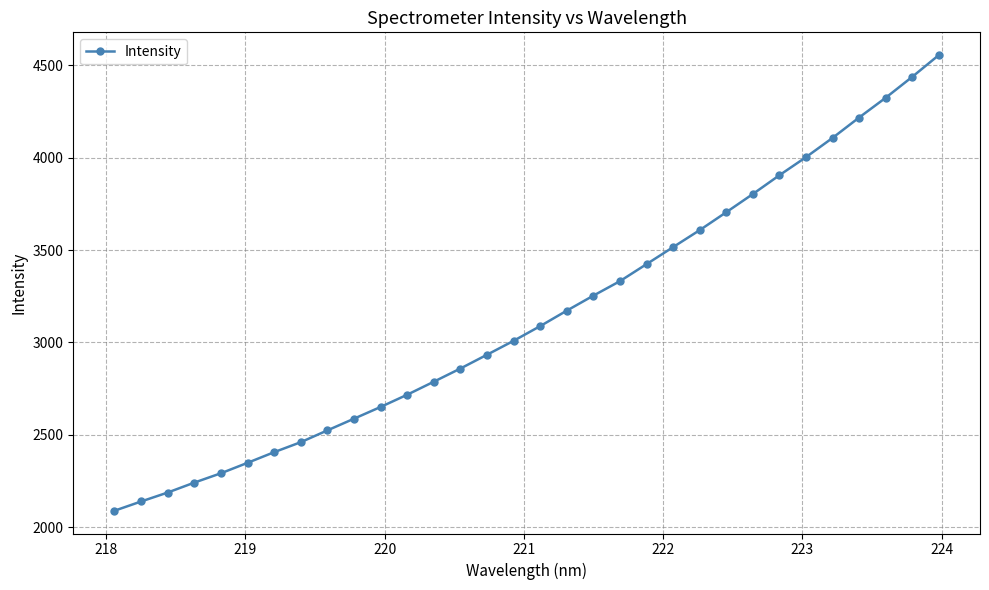

What is the minimum value shown in the chart?

2088.5